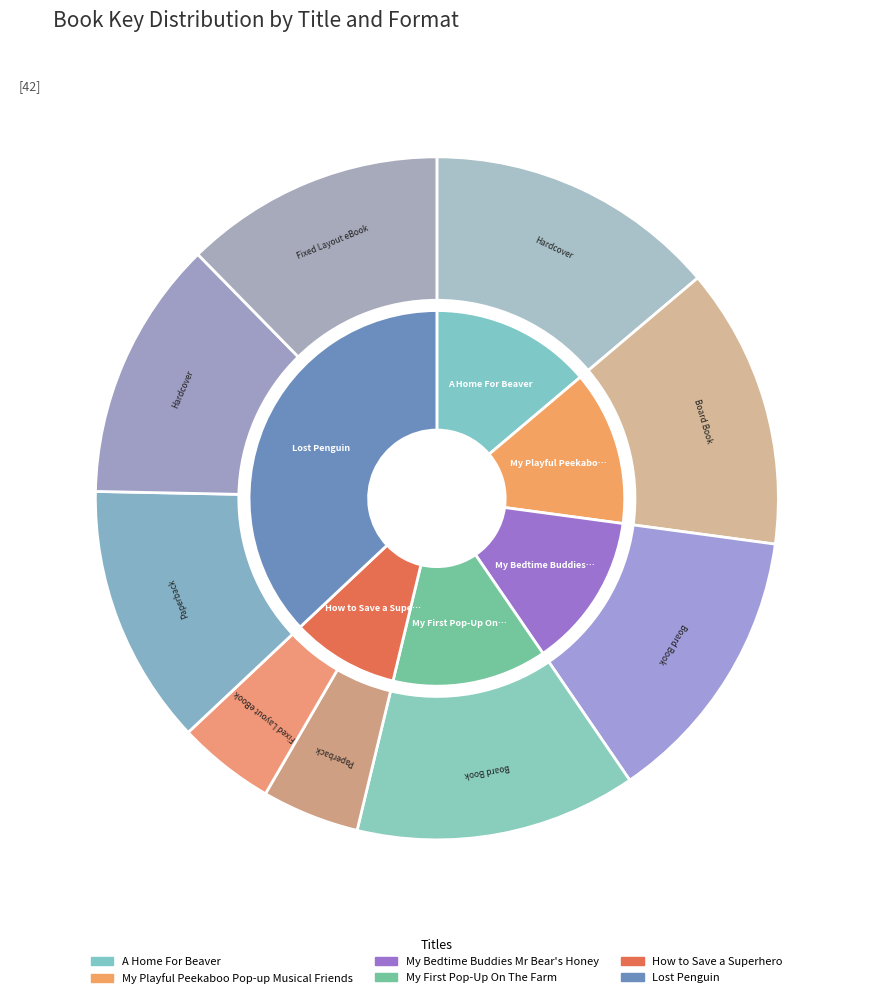

The My Playful Peekaboo Pop-up Musical Friends slice represents 4% of the pie. True or false?

False